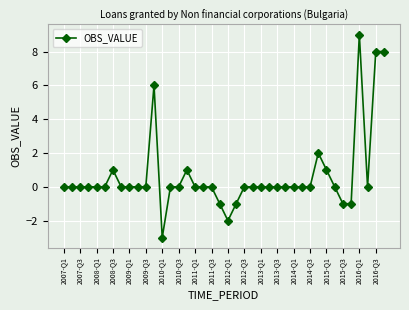

What is the difference between the second highest and second lowest values?

10